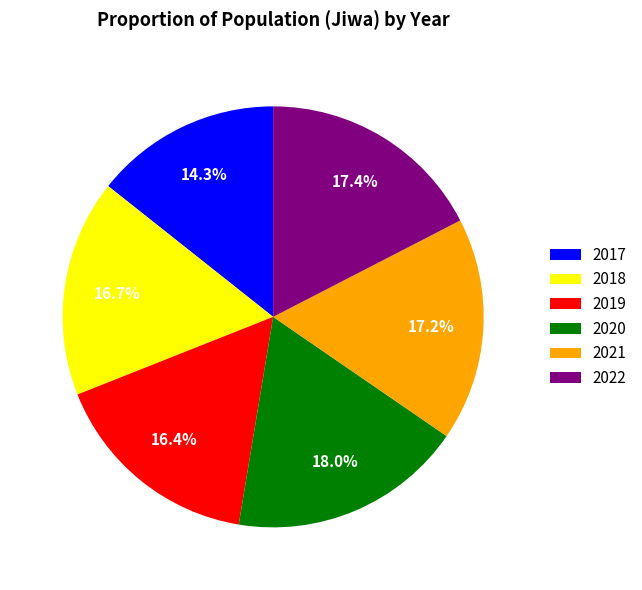

Does 2018 account for over 50% of the chart?

No